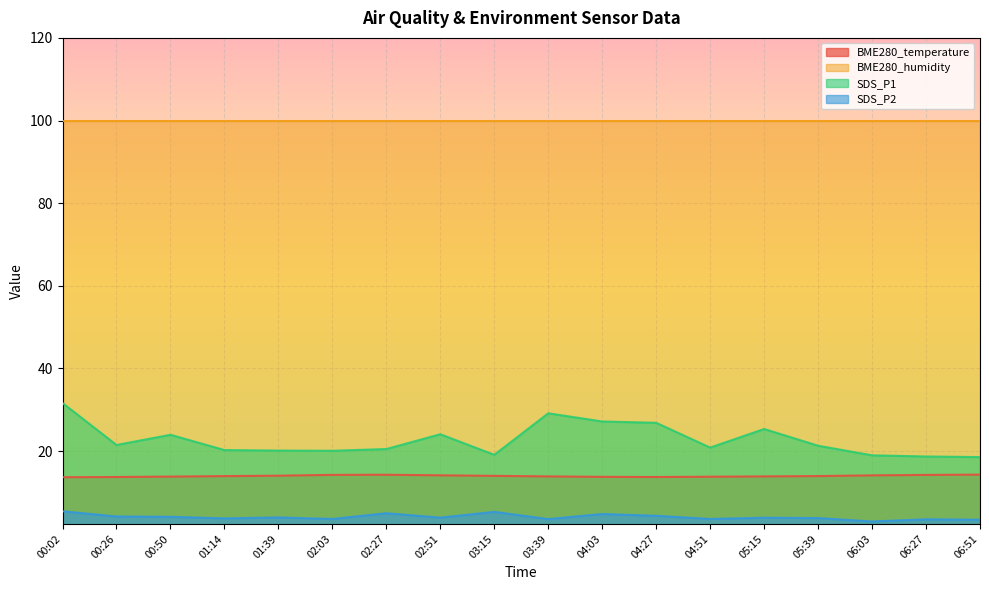

What is the smallest value displayed?

3.0